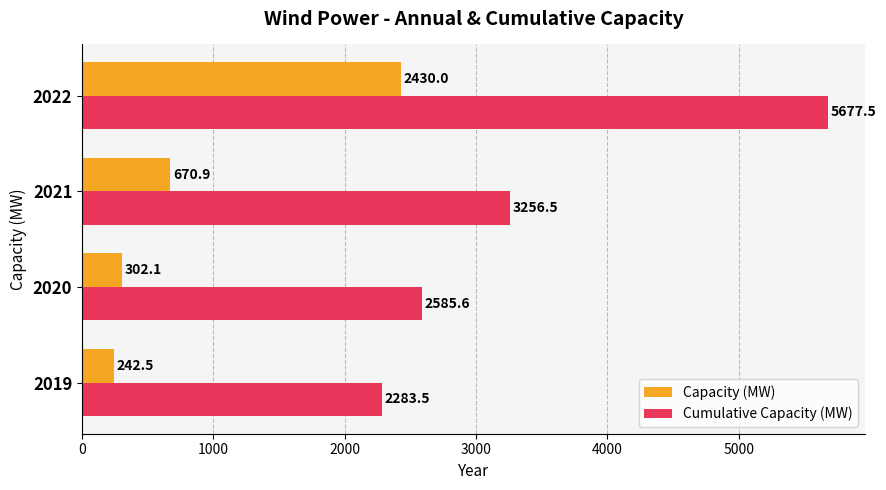

What is the difference between the highest and lowest values at 2021?

2585.6